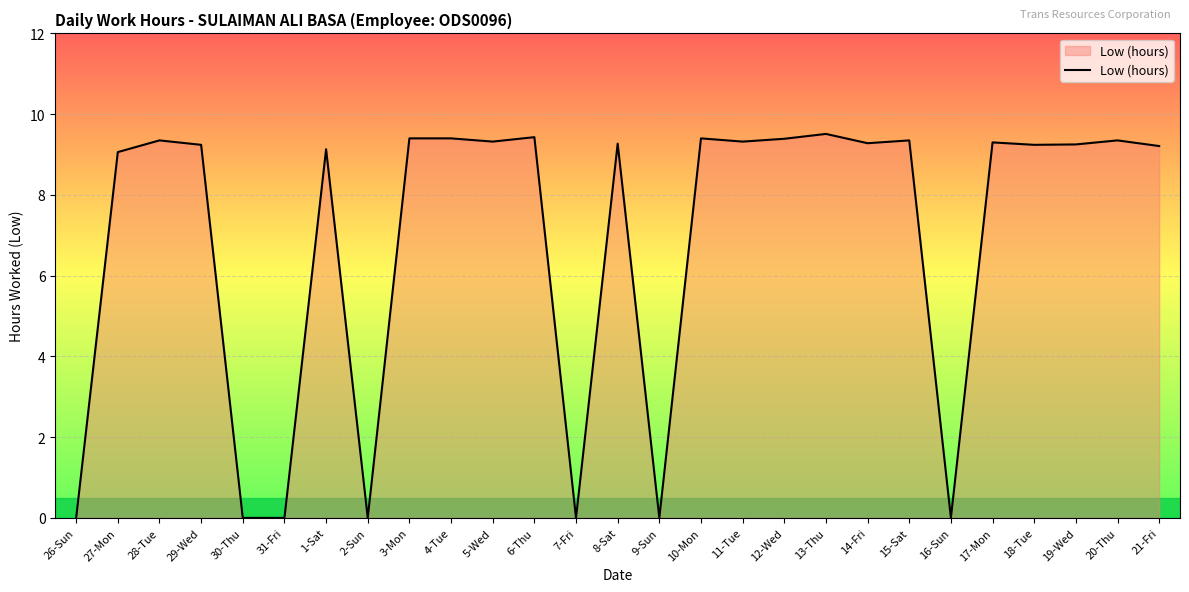

The value at 12-Wed is 9.4. True or false?

True